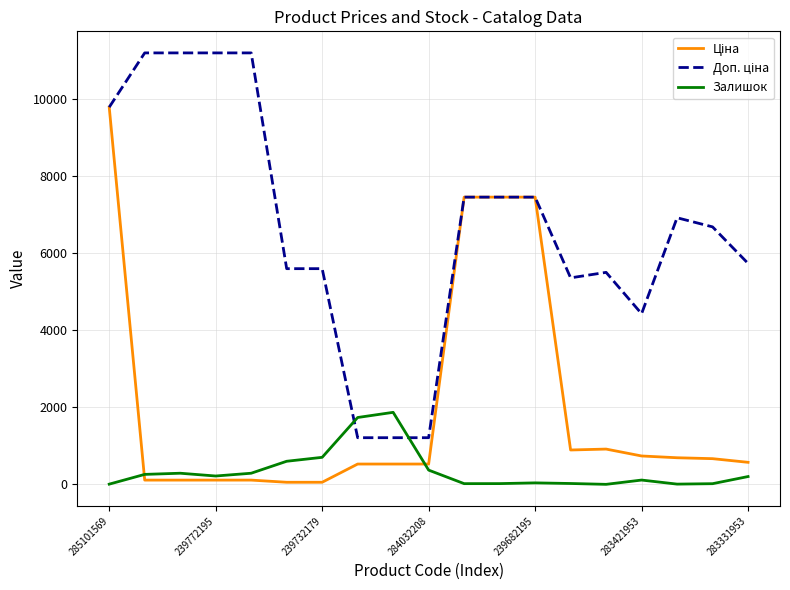

What is the average value of the Доп. ціна series?

6643.9